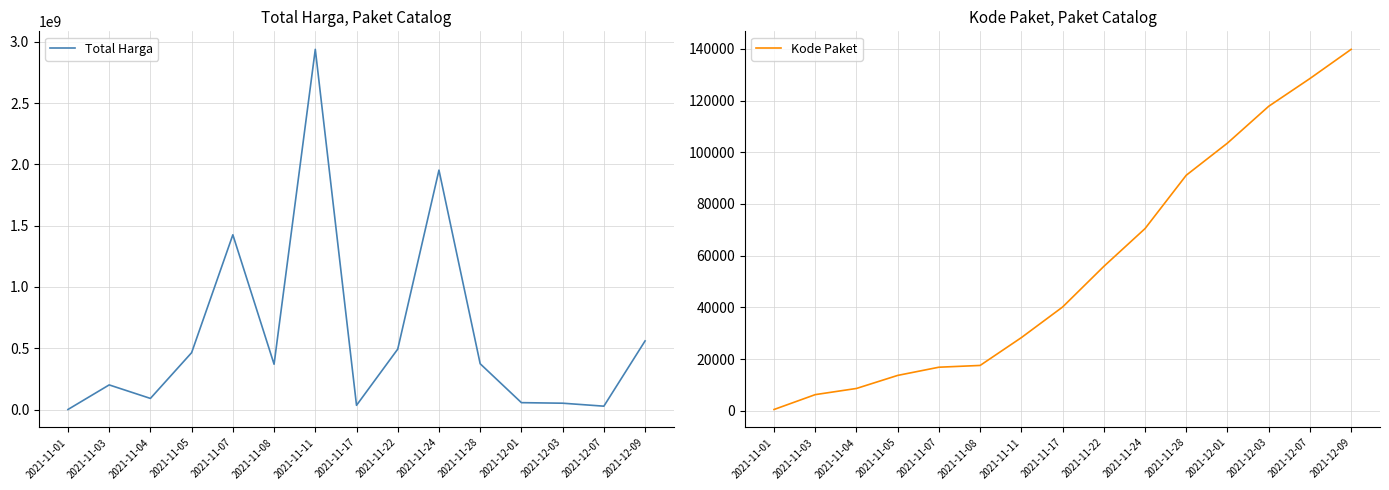

Which series changed the most between 2021-11-28 and 2021-12-07?

Total Harga